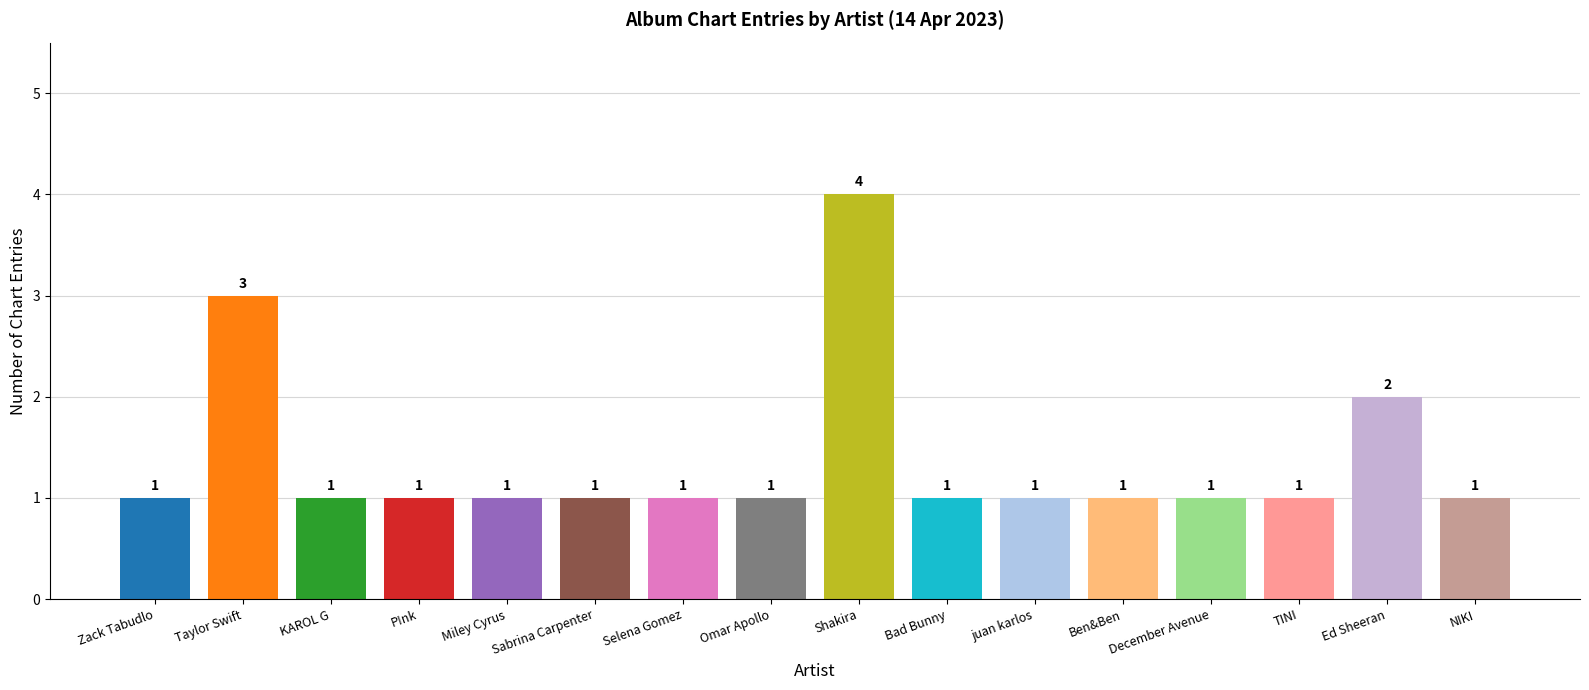

What value does the data have at Zack Tabudlo?

1